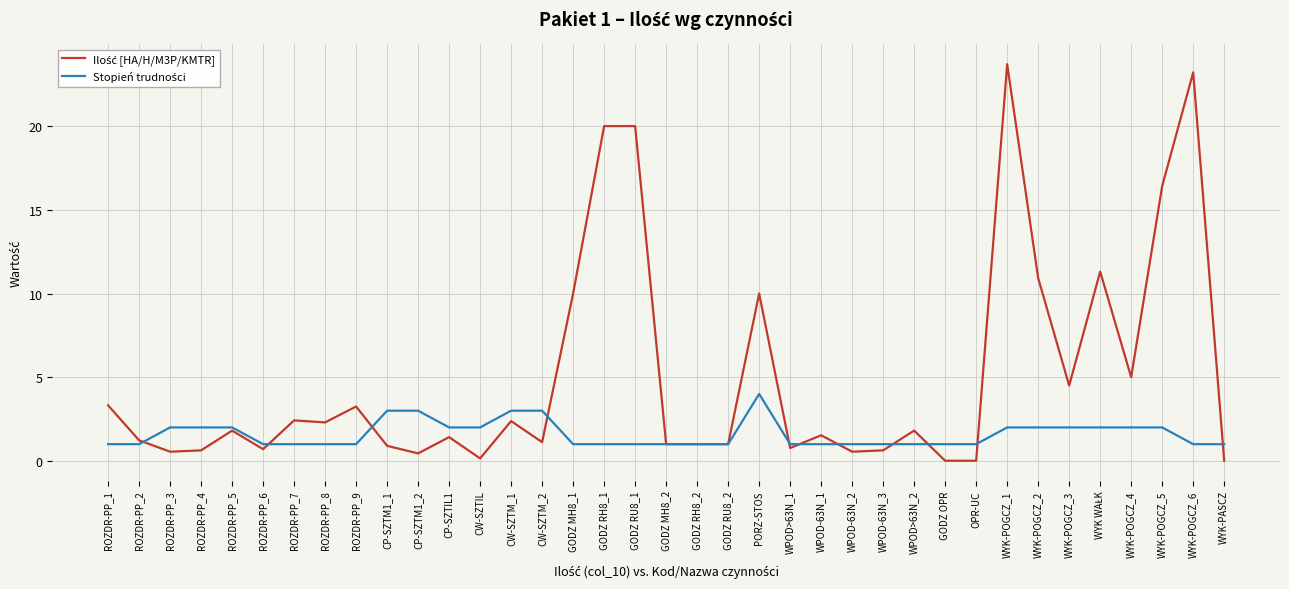

What is the maximum value shown in the chart?

23.7